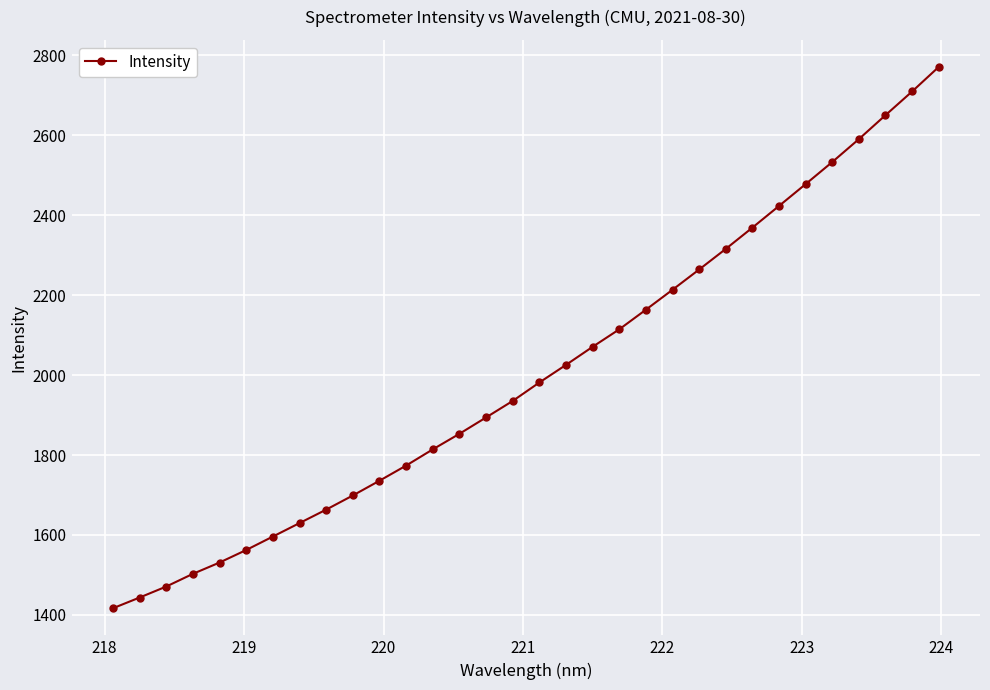

How many categories are shown in the chart?

32